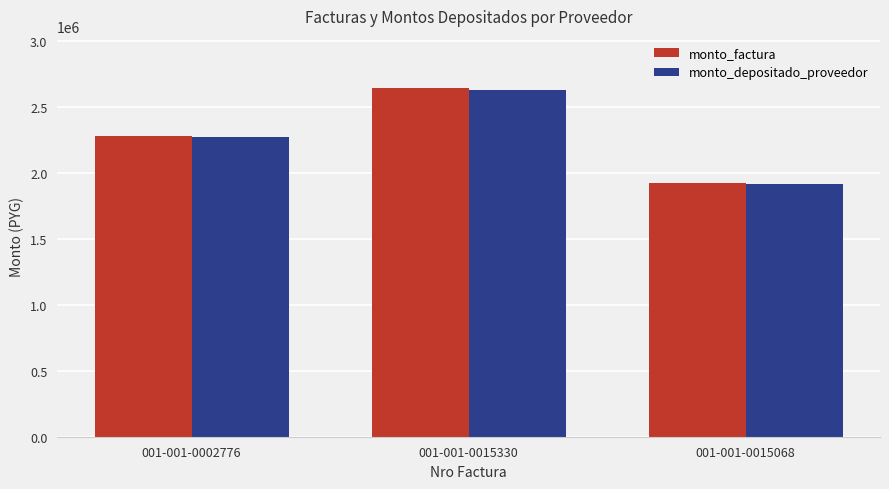

List the labels in order of monto_factura value, largest first.

001-001-0015330, 001-001-0002776, 001-001-0015068